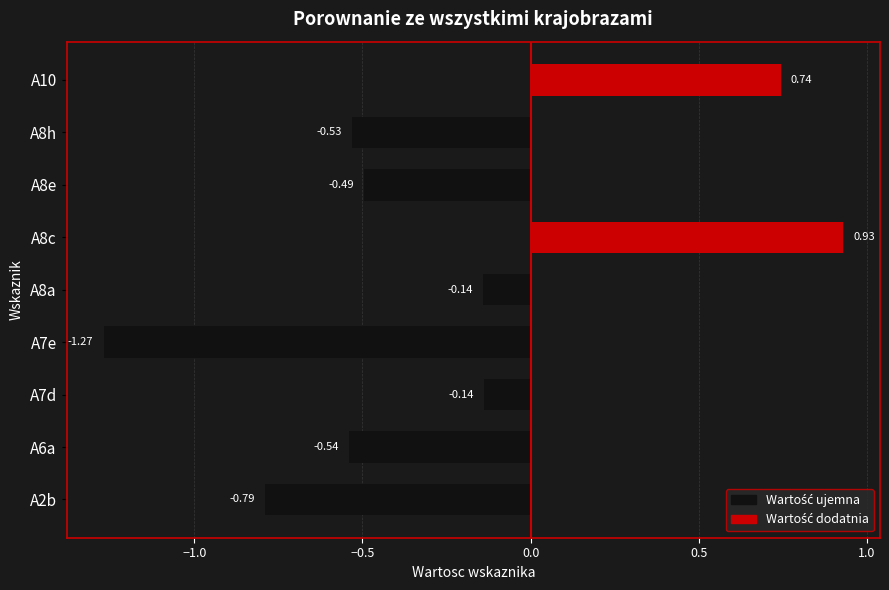

What is the change in value from A8h to A10?

+1.3